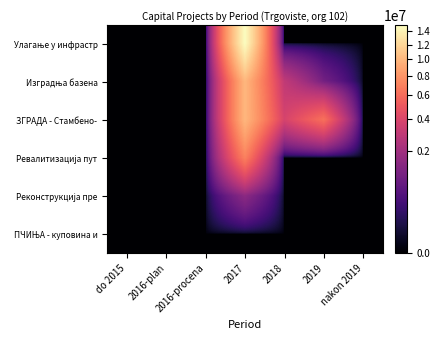

How many categories are shown in the chart?

7